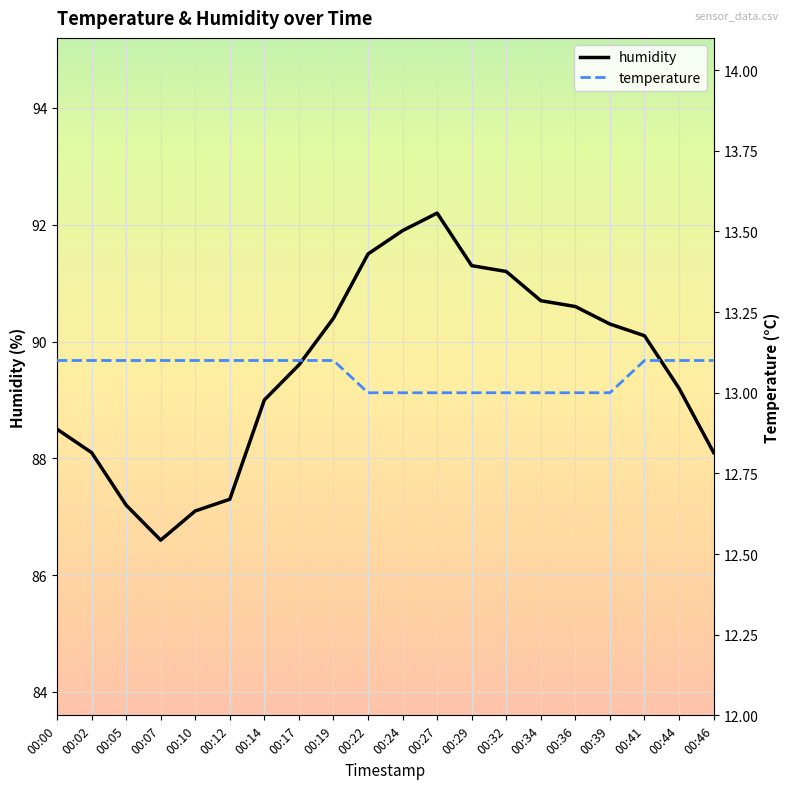

How many lines are shown in the chart?

2